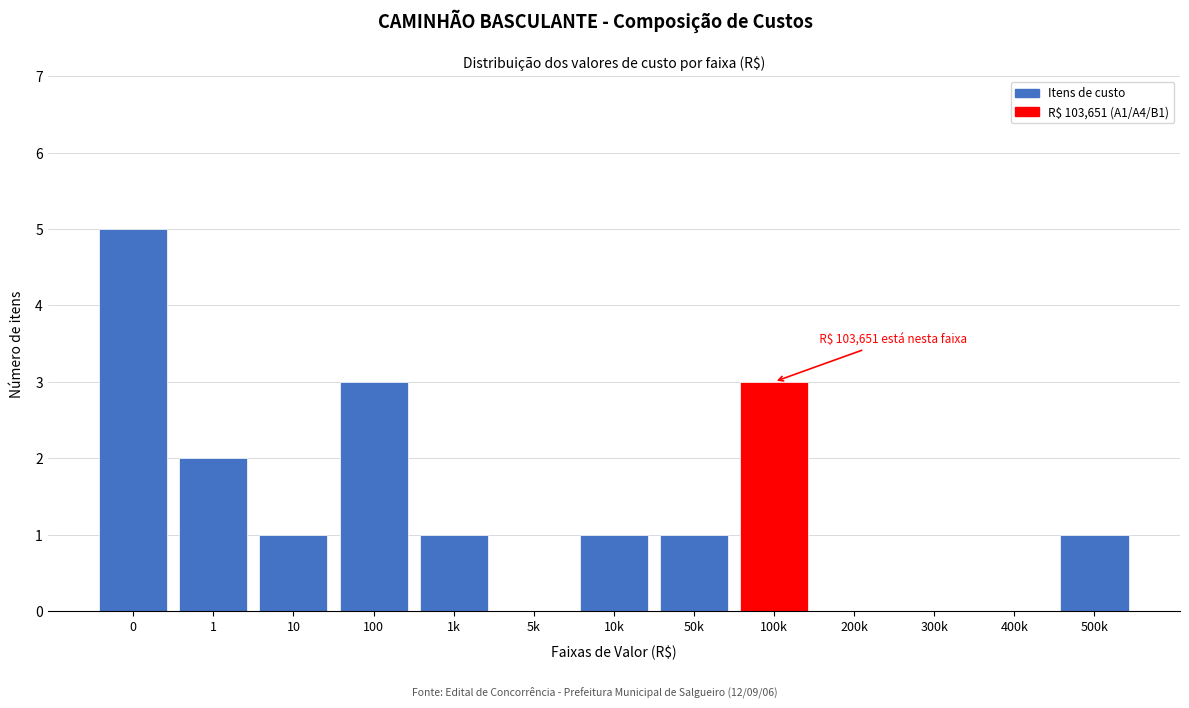

Reading left to right, list all the values displayed in this chart.

0=5	1=2	10=1	100=3	1k=1	5k=0	10k=1	50k=1	100k=3	200k=0	300k=0	400k=0	500k=1